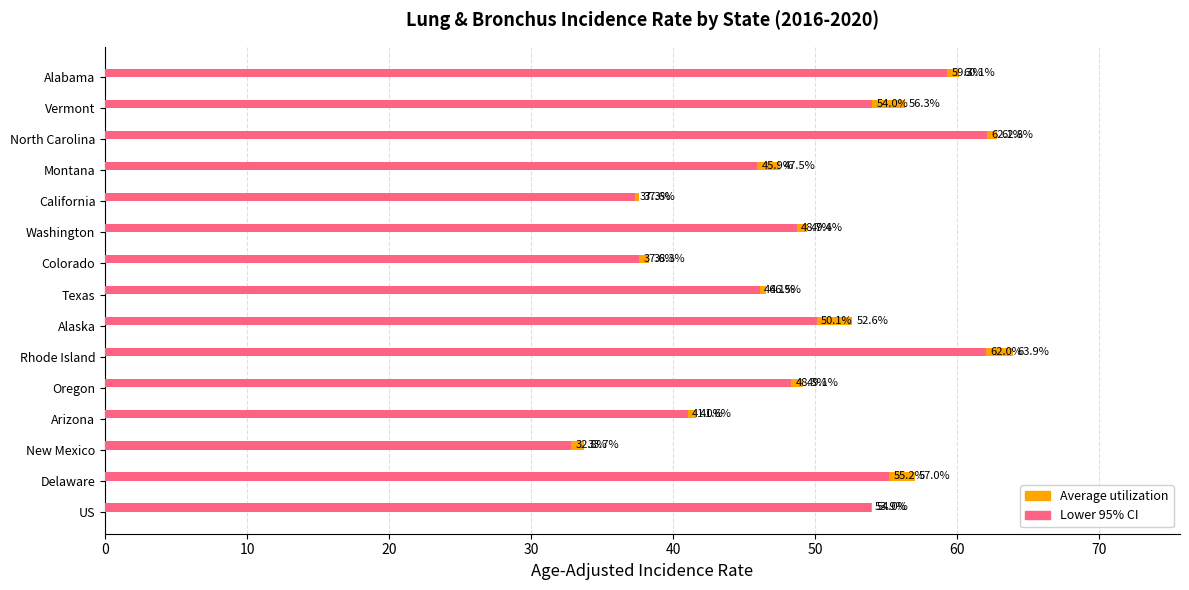

True or false: Lower 95% CI has a value of 24.0 at California.

False